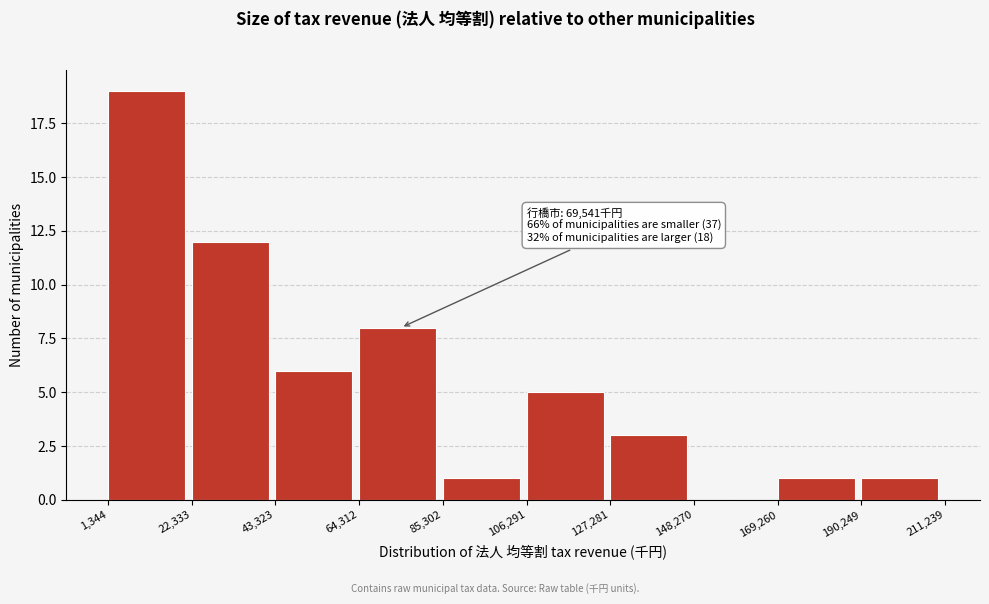

Over which range of the x-axis is the bar tallest?

1,344 to 22,333